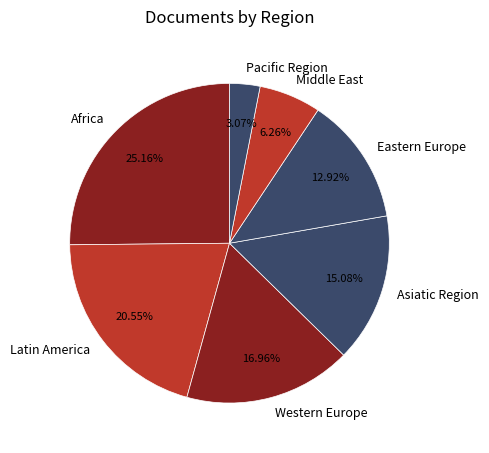

How many segments does this pie chart have?

7